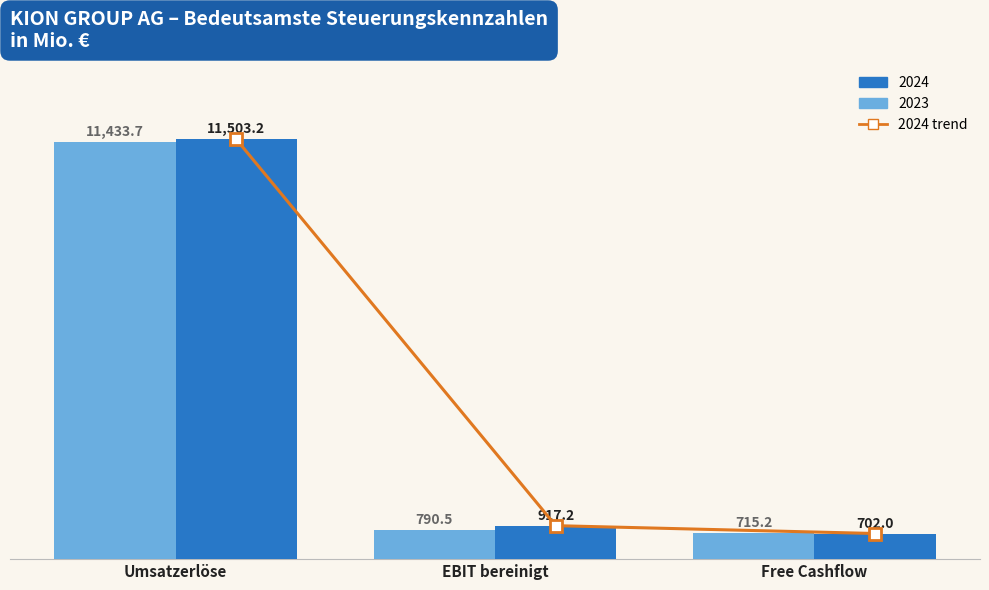

What is the value of the 2nd bar from the left?

917.2